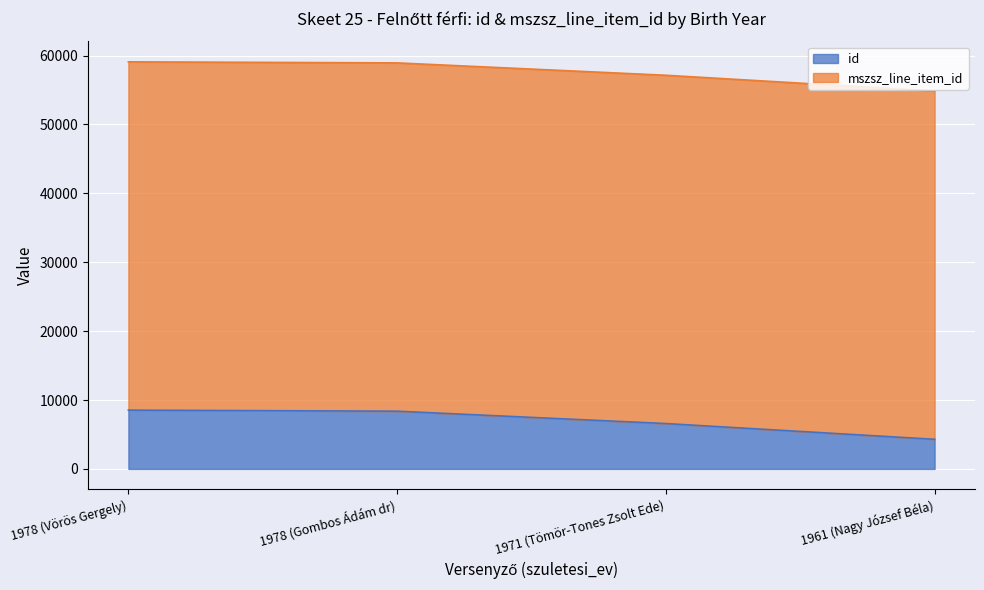

What is the difference between the second highest and minimum values?

4082